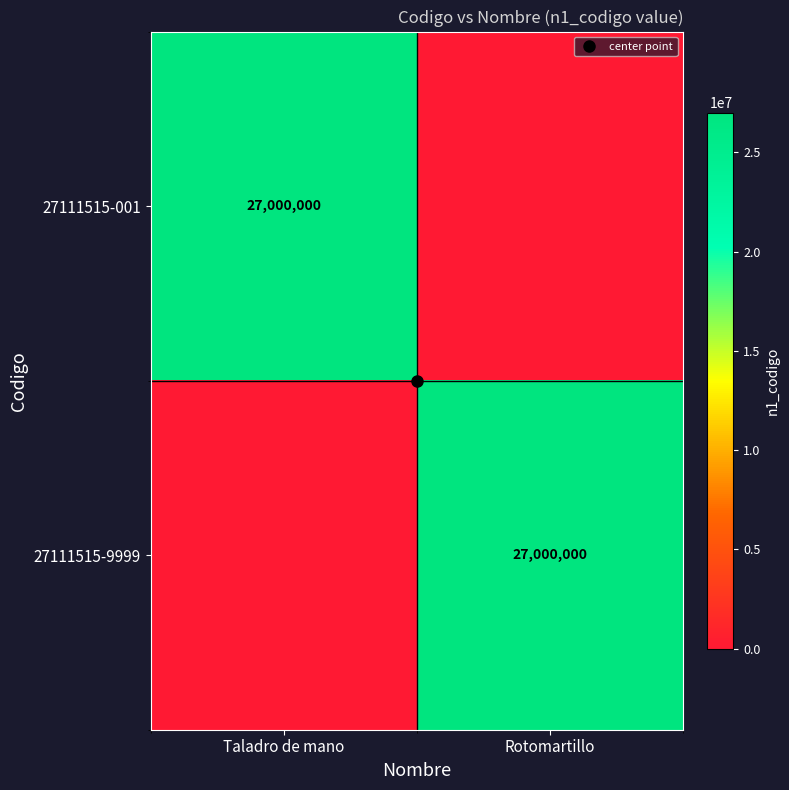

Which category has the lowest value in the 27111515-9999 series?

Taladro de mano